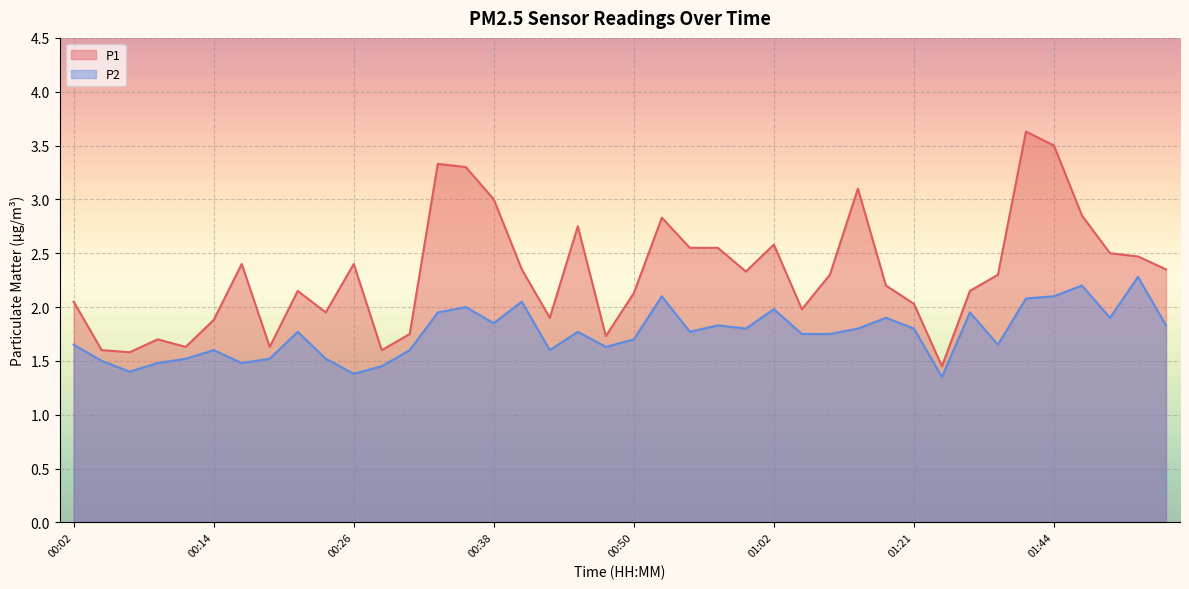

The value of P1 at 00:55 is 3.5. True or false?

False